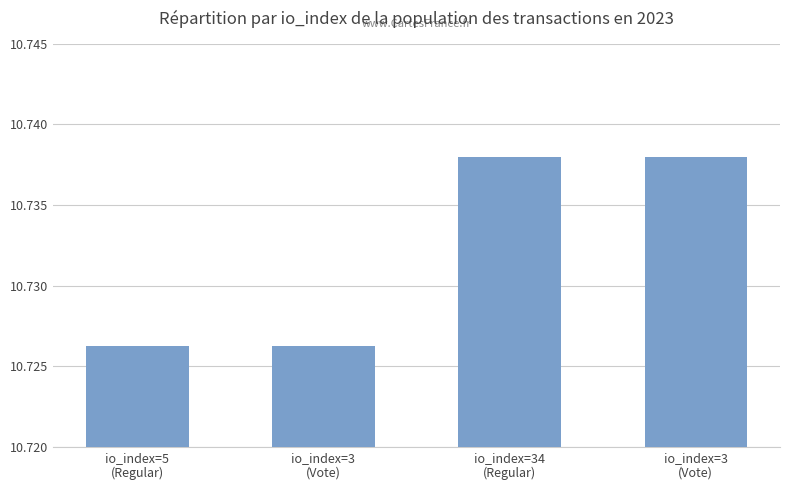

Read the value at io_index=3
(Vote).

10.7